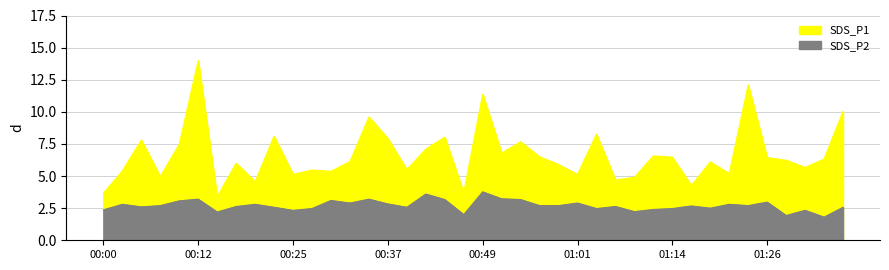

At which category does SDS_P1 reach its first local peak?

00:05